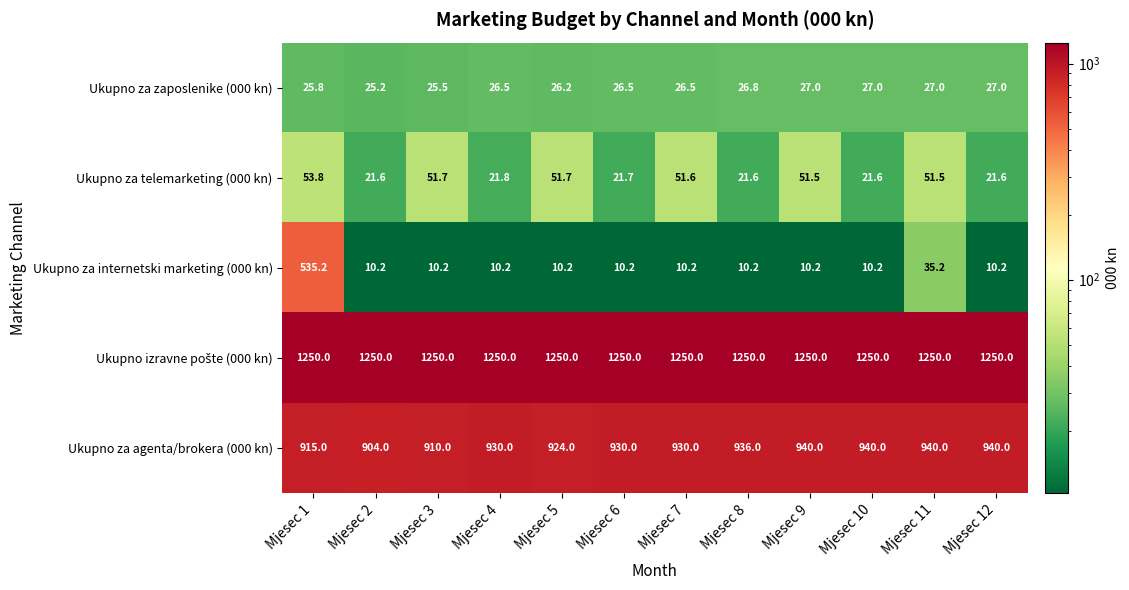

Which category has the lowest value in the Ukupno za zaposlenike (000 kn) series?

Mjesec 2